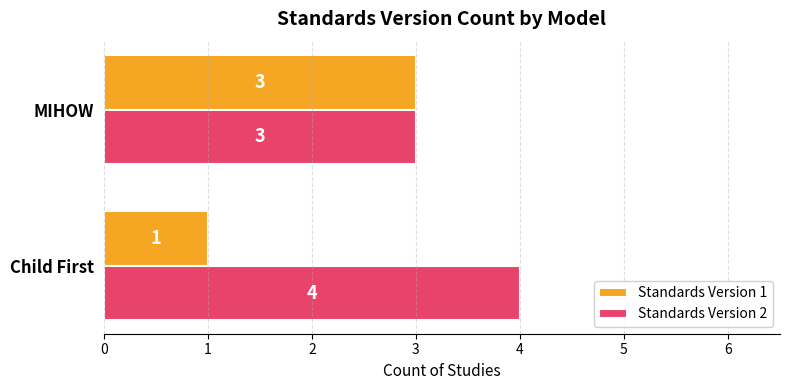

True or false: Standards Version 2 has a value of 6 at Child First.

False